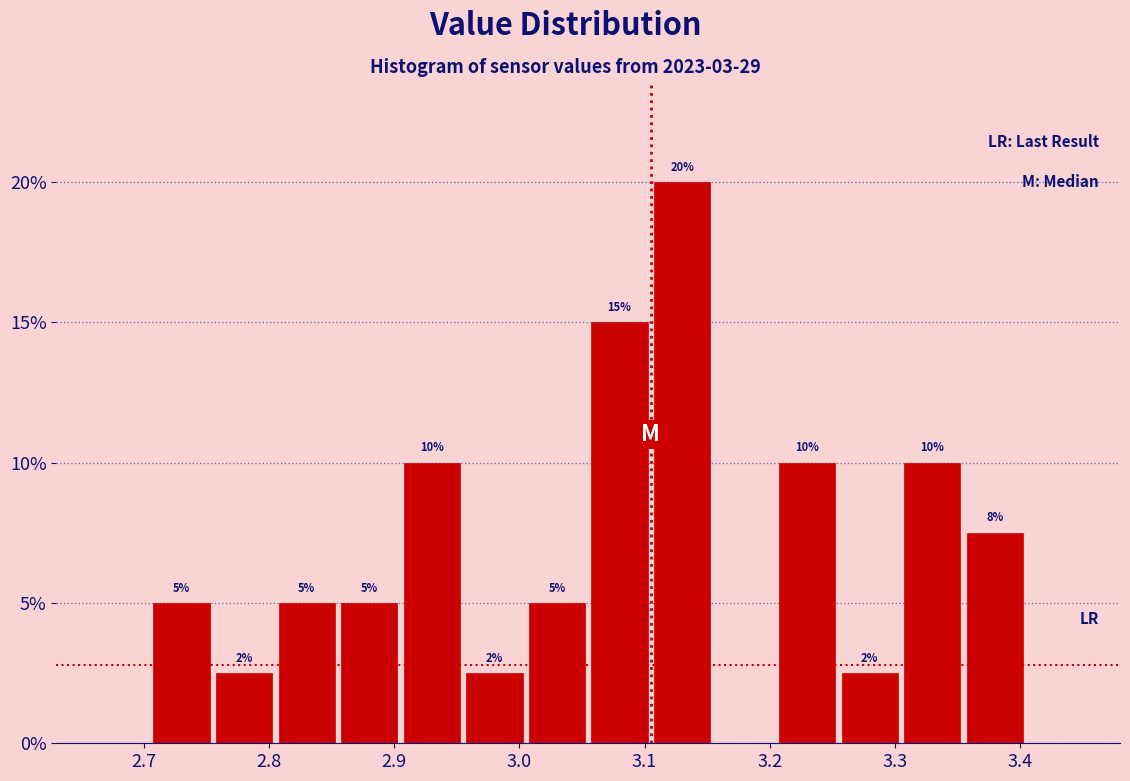

Which range on the x-axis has the tallest bar?

3.105 to 3.155